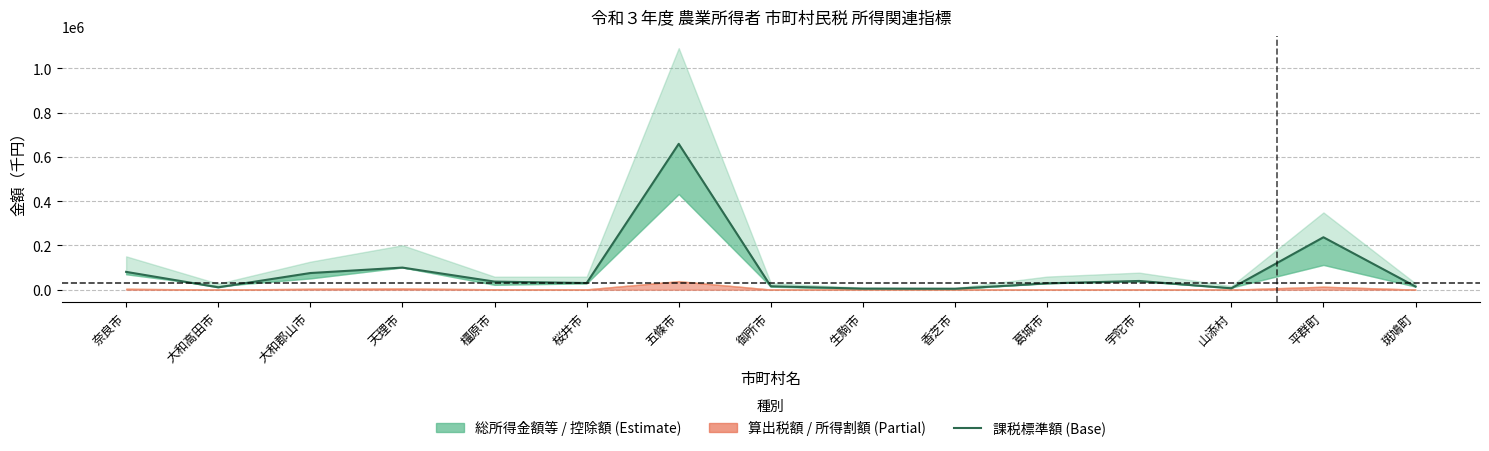

What is the difference between the maximum and minimum values?

654891